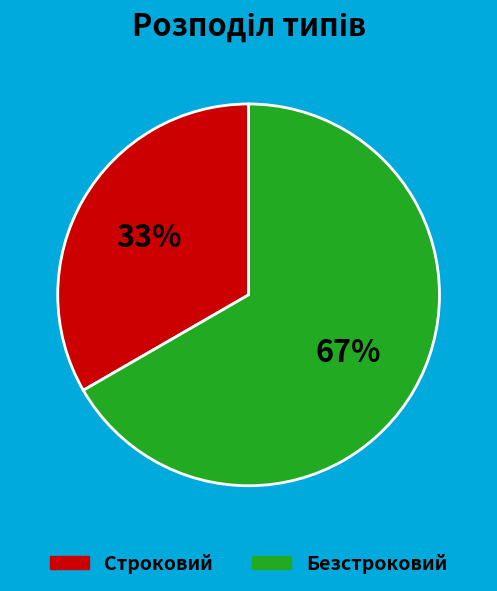

To the nearest percent, what is the combined percentage of Строковий and Безстроковий?

100%